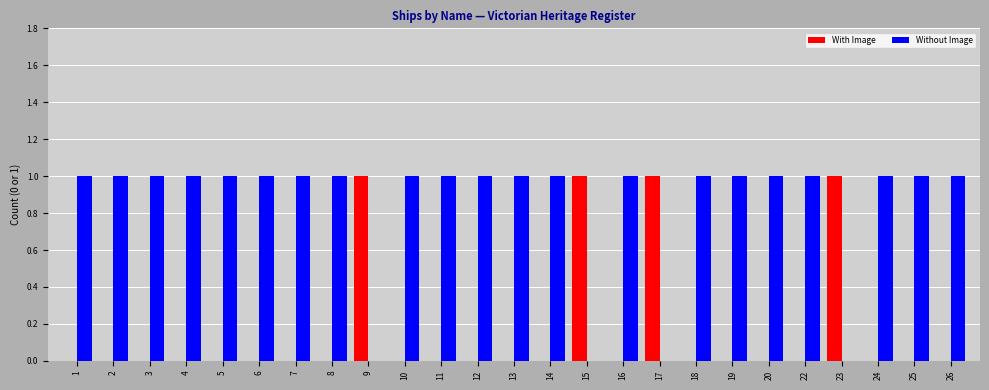

Reading left to right, list all the values displayed in this chart.

With Image: 1=0	2=0	3=0	4=0	5=0	6=0	7=0	8=0	9=1	10=0	11=0	12=0	13=0	14=0	15=1	16=0	17=1	18=0	19=0	20=0	22=0	23=1	24=0	25=0	26=0
Without Image: 1=1	2=1	3=1	4=1	5=1	6=1	7=1	8=1	9=0	10=1	11=1	12=1	13=1	14=1	15=0	16=1	17=0	18=1	19=1	20=1	22=1	23=0	24=1	25=1	26=1